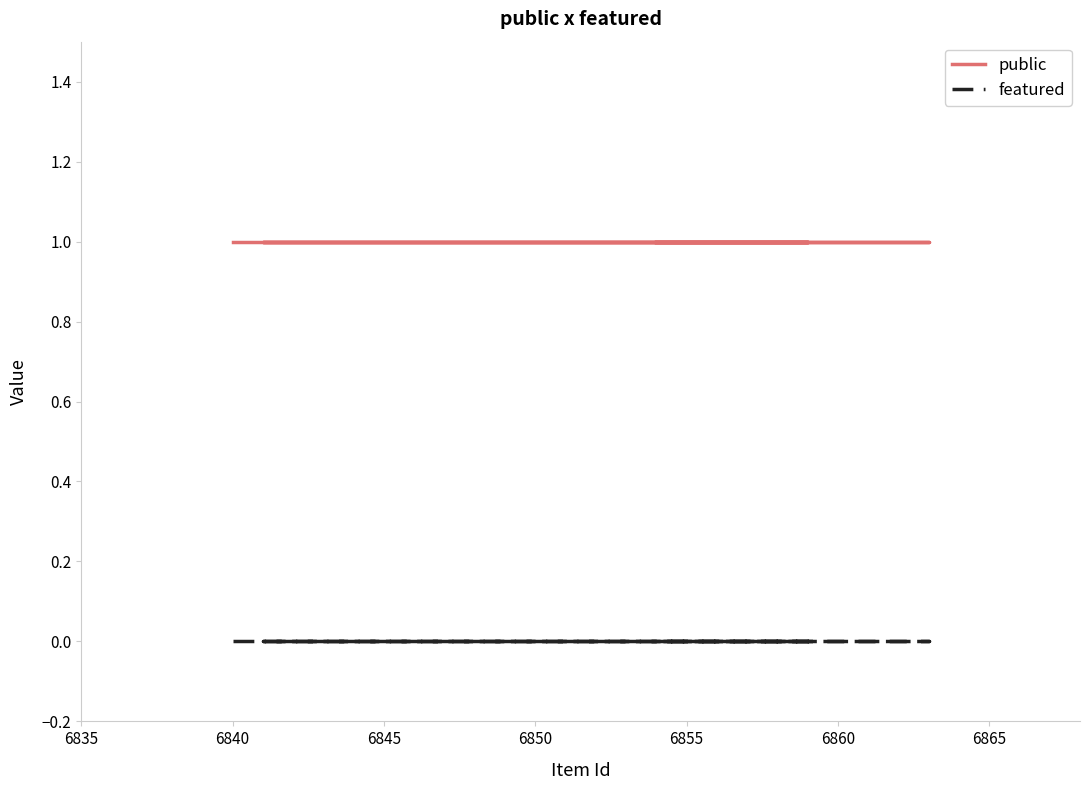

Reading left to right, list all the values displayed in this chart.

public: 1	1	1	1	1	1	1	1	1	1	1	1
featured: 0	0	0	0	0	0	0	0	0	0	0	0